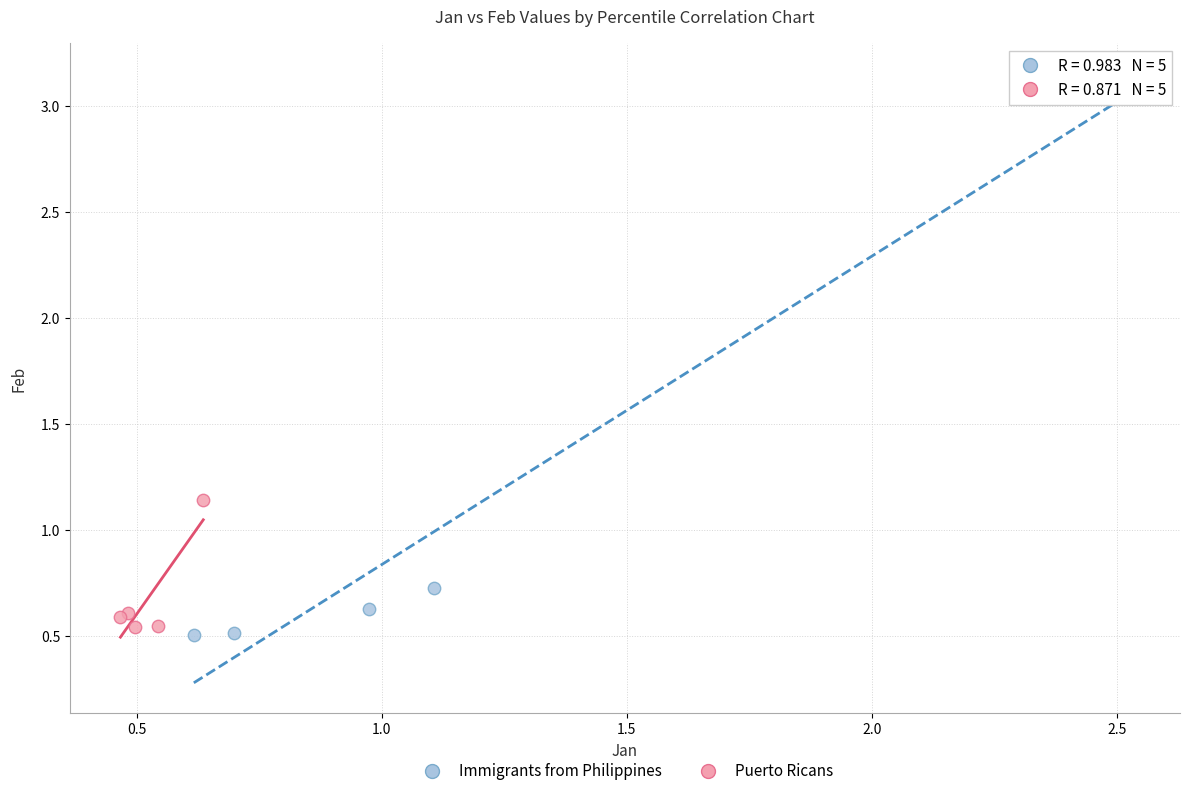

What are all the series names shown in the legend?

Immigrants from Philippines, Puerto Ricans